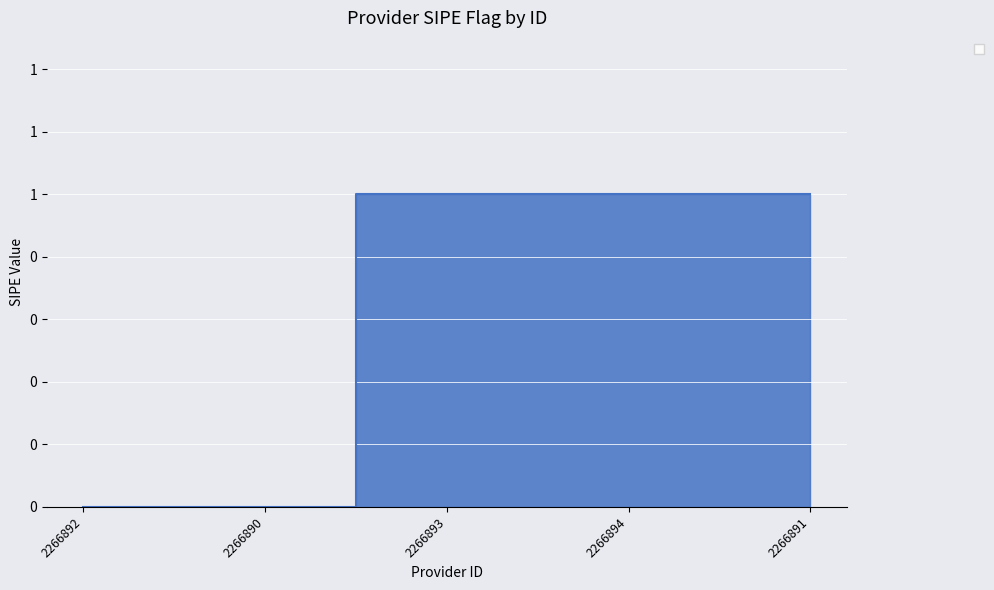

Does the chart have visible grid lines?

Yes